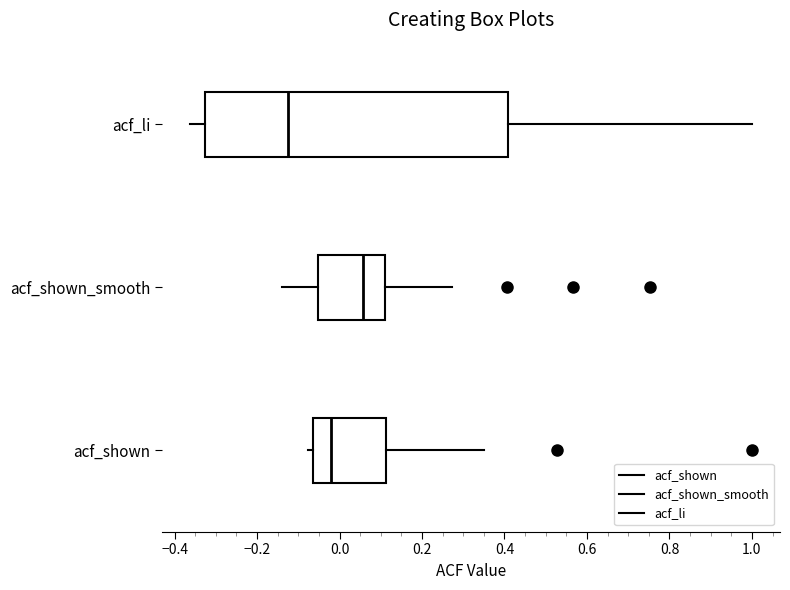

Where does the median line of the box for acf_li sit on the x-axis? The values are not printed on the chart, so give them approximately, as read against the axis.

-0.12